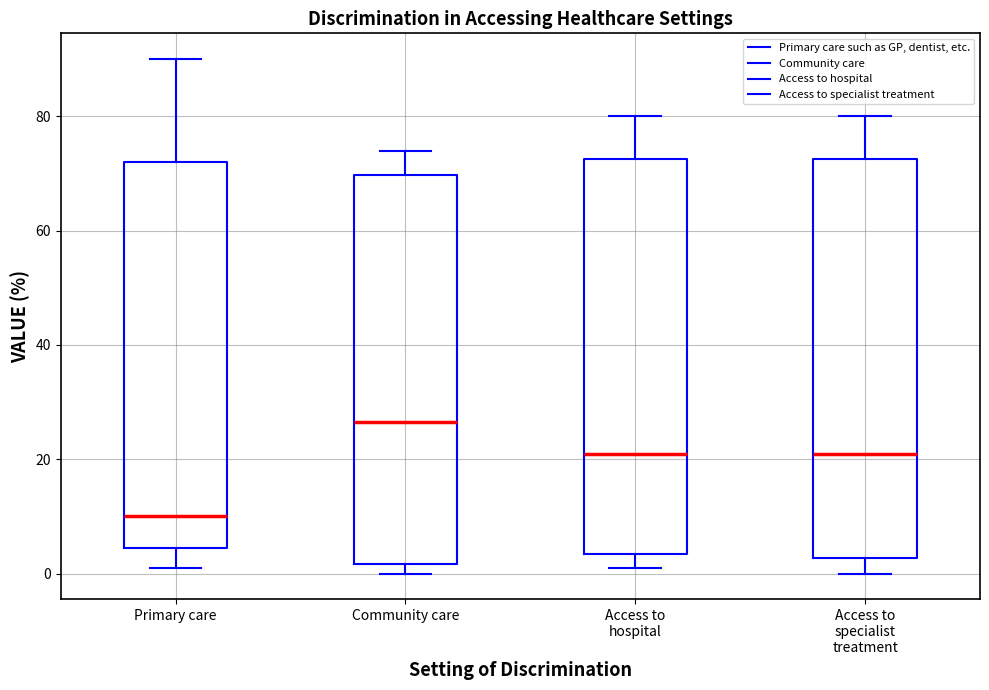

Reading left to right, transcribe this box plot: for each box, give where its median line is, the range the box spans, and where its two whiskers end, as read against the y-axis. The values are not printed on the chart, so give them approximately, as read against the axis.

Primary care: median 10, box 4 to 72, whiskers 2 to 90
Community care: median 26, box 2 to 70, whiskers 0 to 74
Access to hospital: median 22, box 4 to 72, whiskers 2 to 80
Access to specialist treatment: median 22, box 2 to 72, whiskers 0 to 80